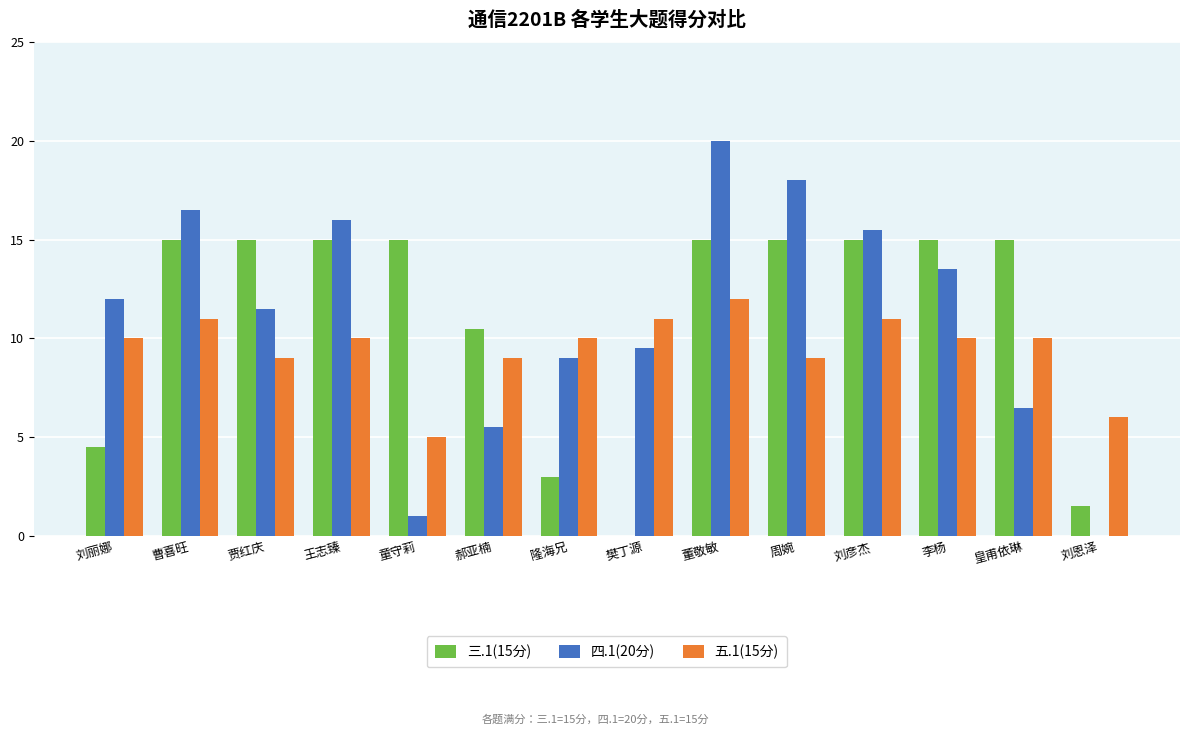

The 五.1(15分) series shows 9.0 at 郝亚楠. True or false?

True